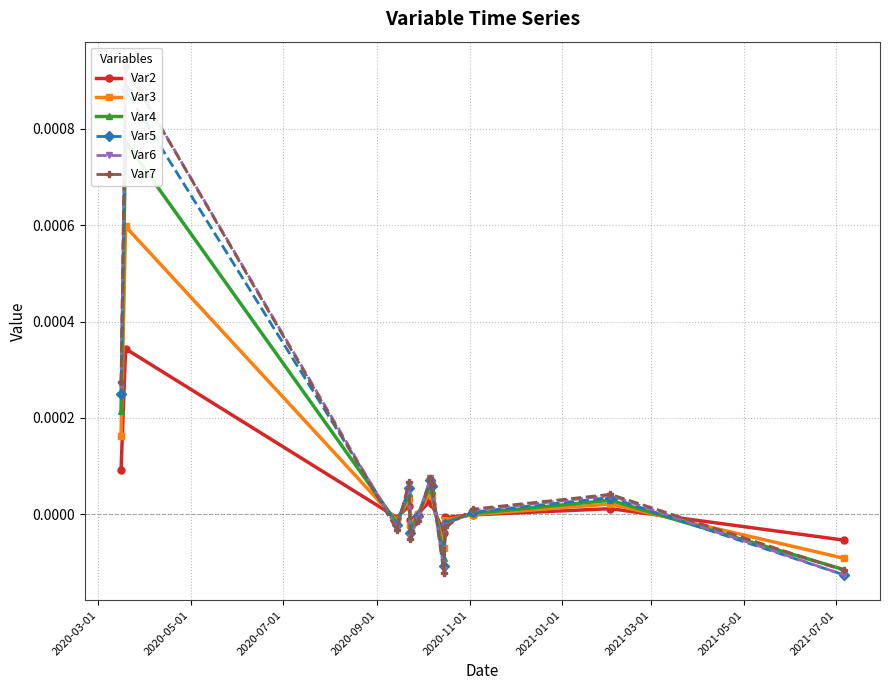

How many interior local peaks does the Var3 series have?

4